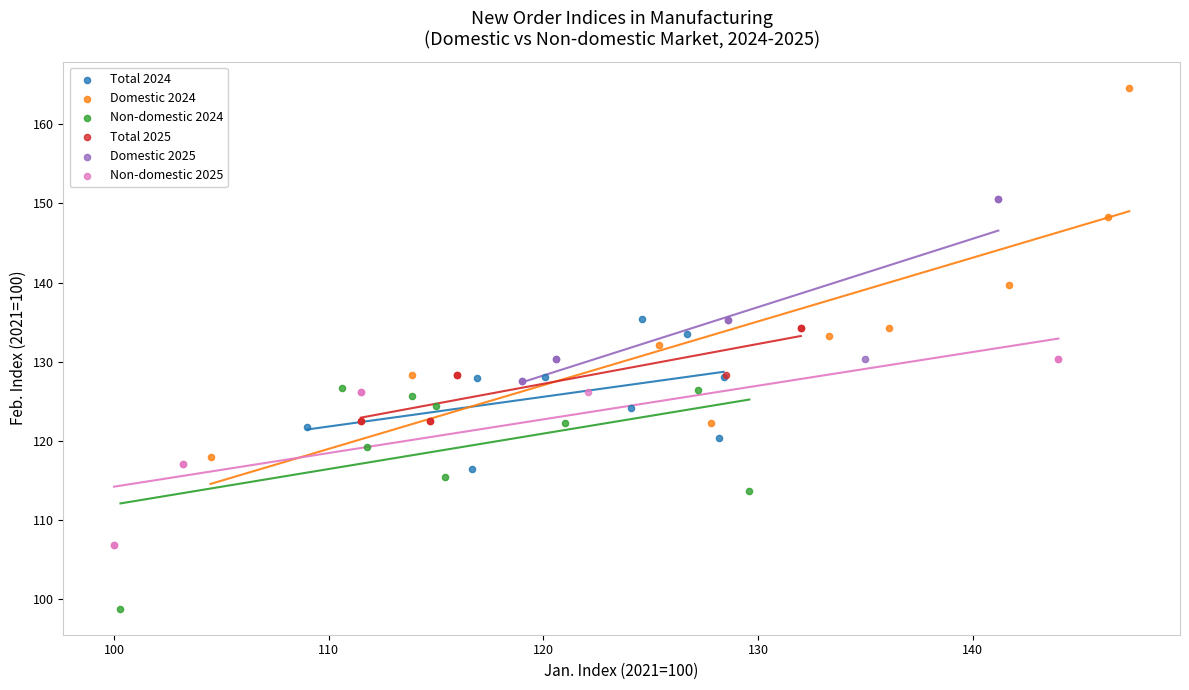

Which series has the largest Y range (max minus min)?

Domestic 2024